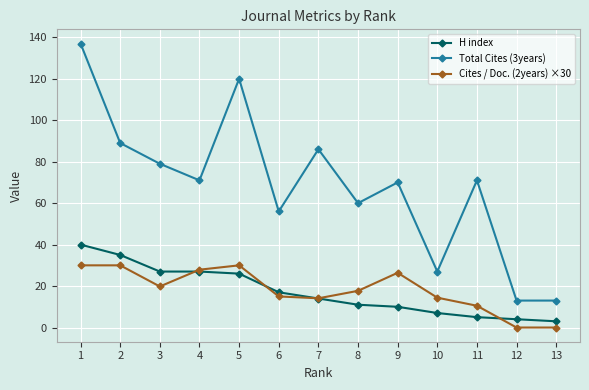

Where is the first local minimum for Cites / Doc. (2years) ×30?

3